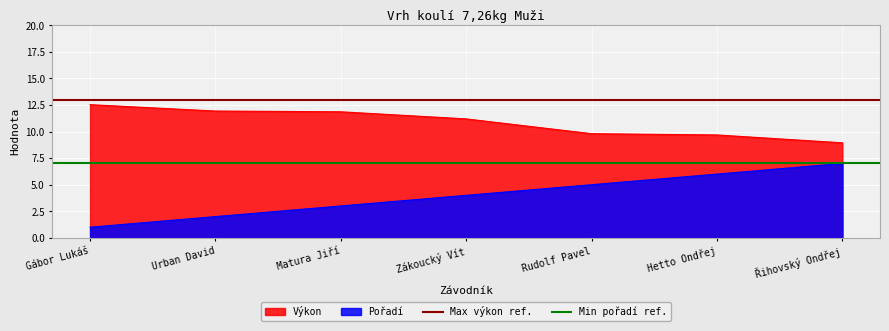

At which label does Pořadí reach its minimum?

Gábor Lukáš